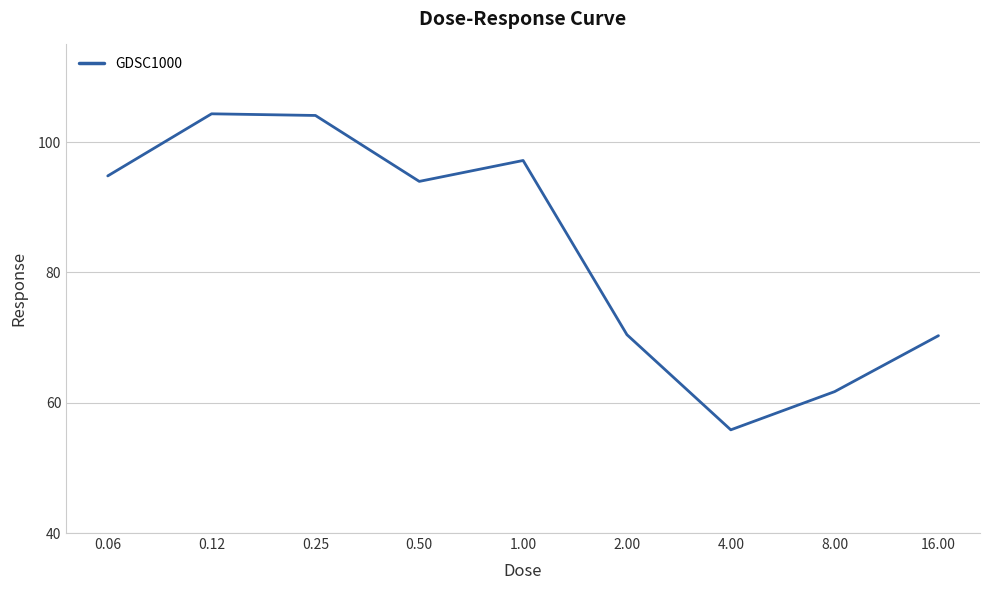

What is the minimum value shown in the chart?

55.8